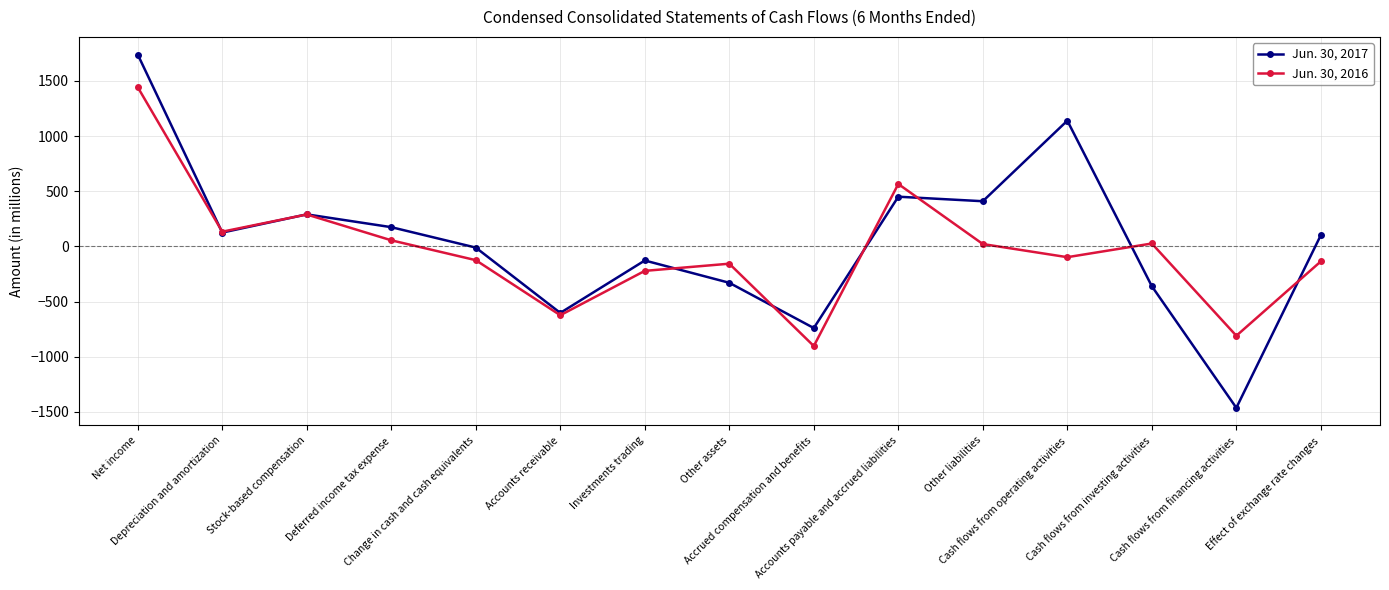

How many lines are shown in the chart?

2